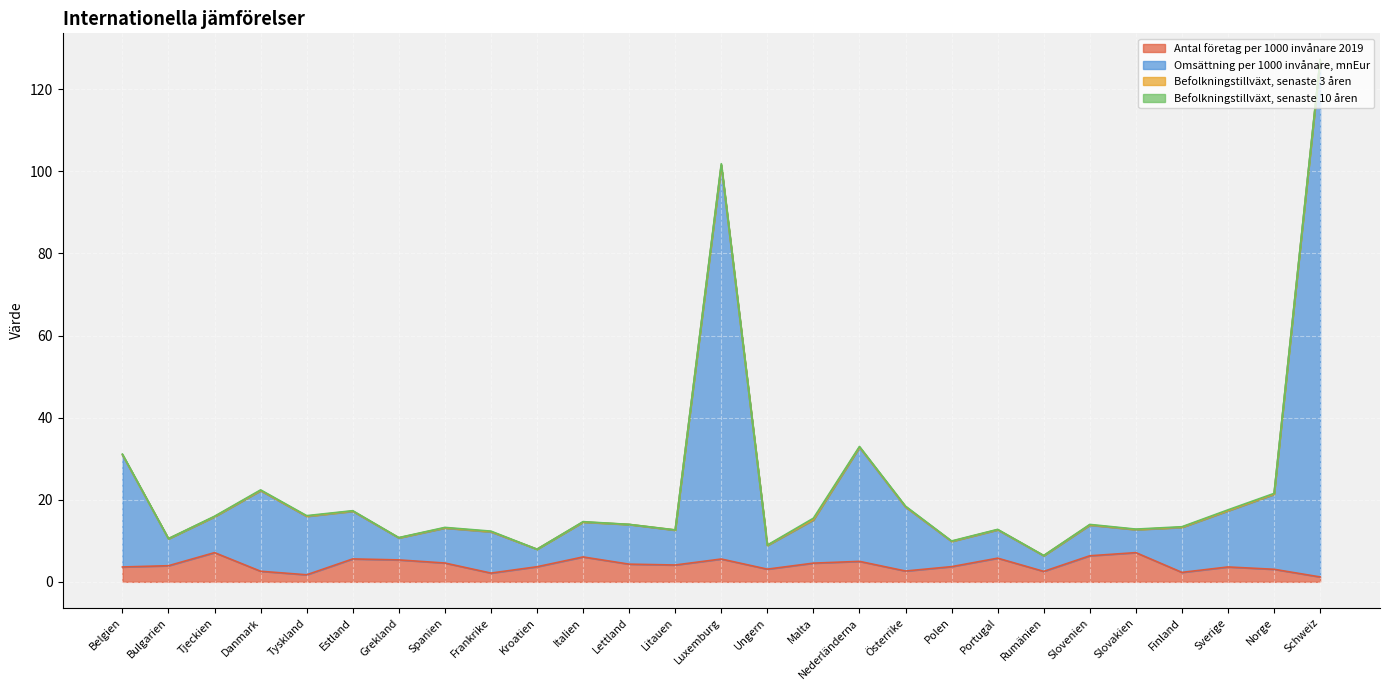

Which series has the largest total across all categories?

Omsättning per 1000 invånare, mnEur